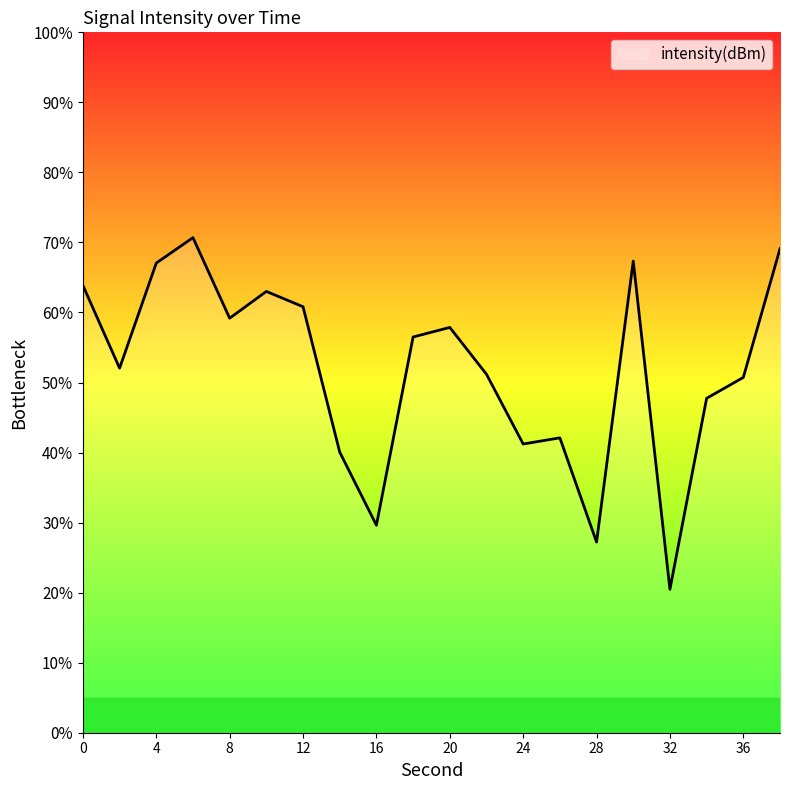

What is the minimum value shown in the chart?

20.5